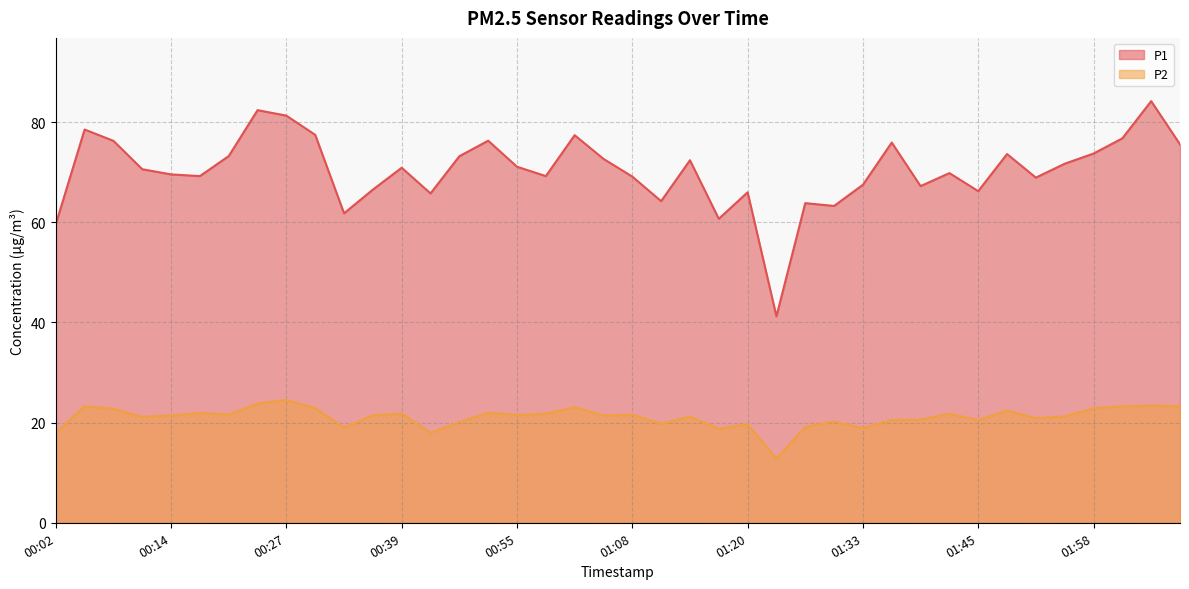

What is the minimum value shown in the chart?

12.8